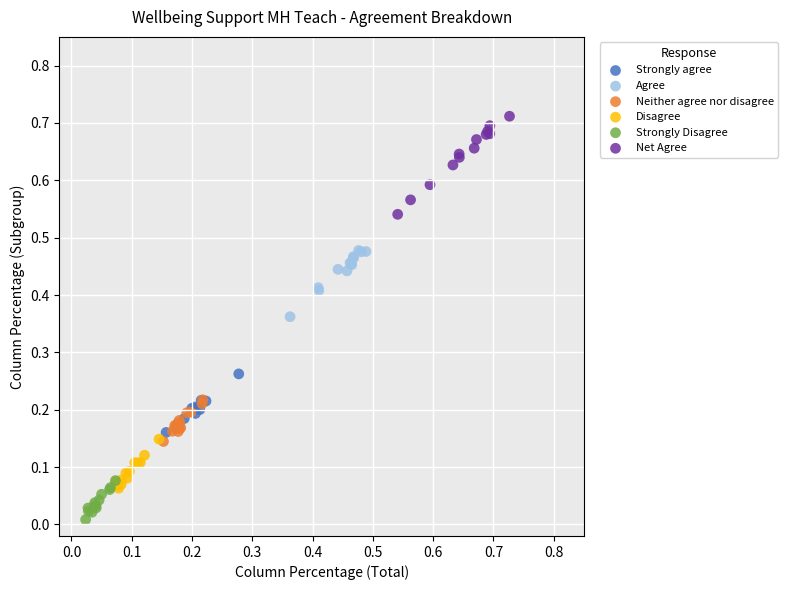

Which series contains the highest Y value?

Net Agree